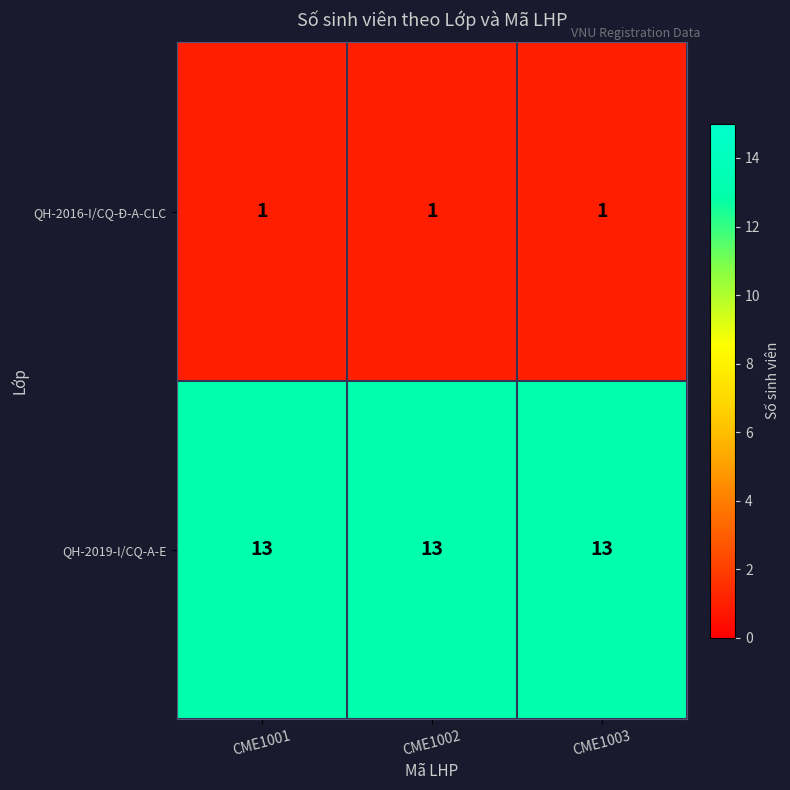

The QH-2016-I/CQ-Đ-A-CLC series shows 0 at CME1002. True or false?

False